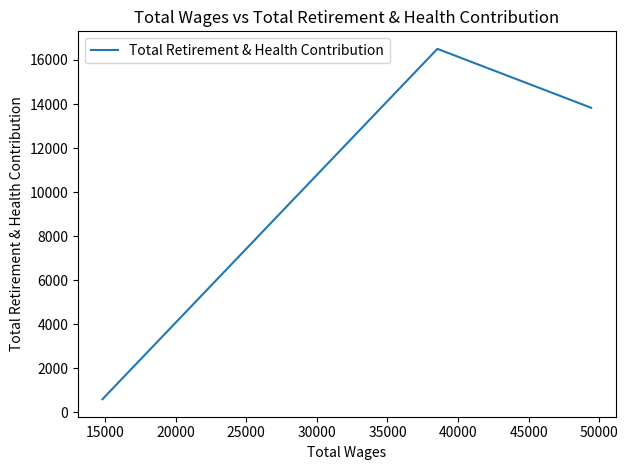

True or false: the data shows 355 at 20000.

False